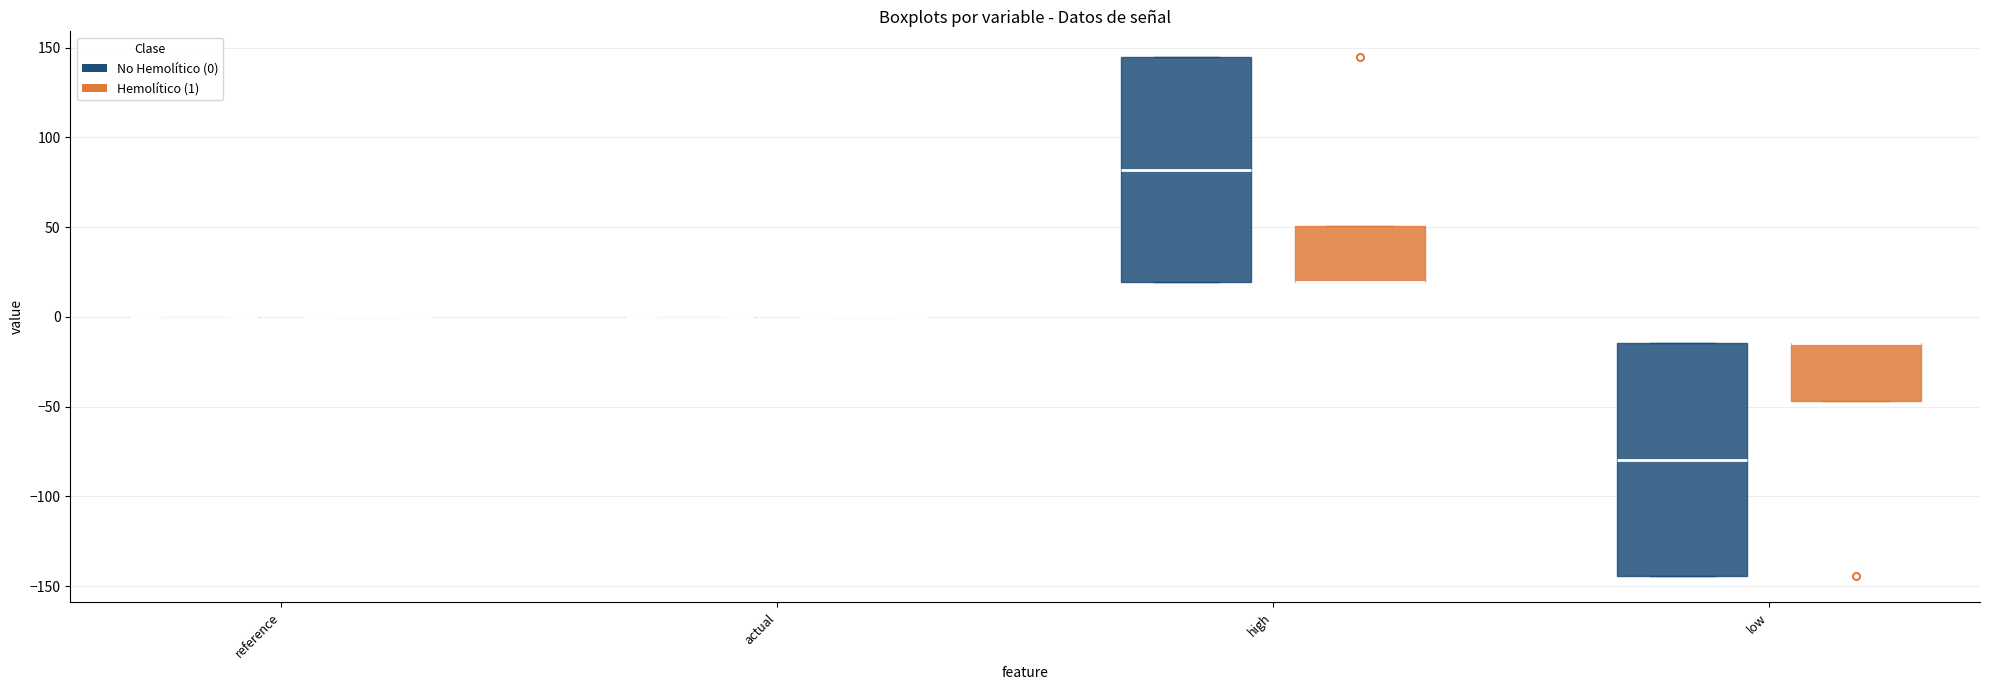

Reading left to right, transcribe this box plot: for each box, give where its median line is, the range the box spans, and where its two whiskers end, as read against the y-axis. The values are not printed on the chart, so give them approximately, as read against the axis.

reference (No Hemolítico (0)): box collapsed to a line at 0, whiskers 0 to 0
reference (Hemolítico (1)): box collapsed to a line at 0, whiskers 0 to 0
actual (No Hemolítico (0)): box collapsed to a line at 0, whiskers 0 to 0
actual (Hemolítico (1)): box collapsed to a line at 0, whiskers 0 to 0
high (No Hemolítico (0)): median 80, box 20 to 145, whiskers 20 to 145
high (Hemolítico (1)): median 20 (drawn on the box's lower edge), box 20 to 50, whiskers 20 to 50
low (No Hemolítico (0)): median -80, box -145 to -15, whiskers -145 to -15
low (Hemolítico (1)): median -15 (drawn on the box's upper edge), box -45 to -15, whiskers -45 to -15